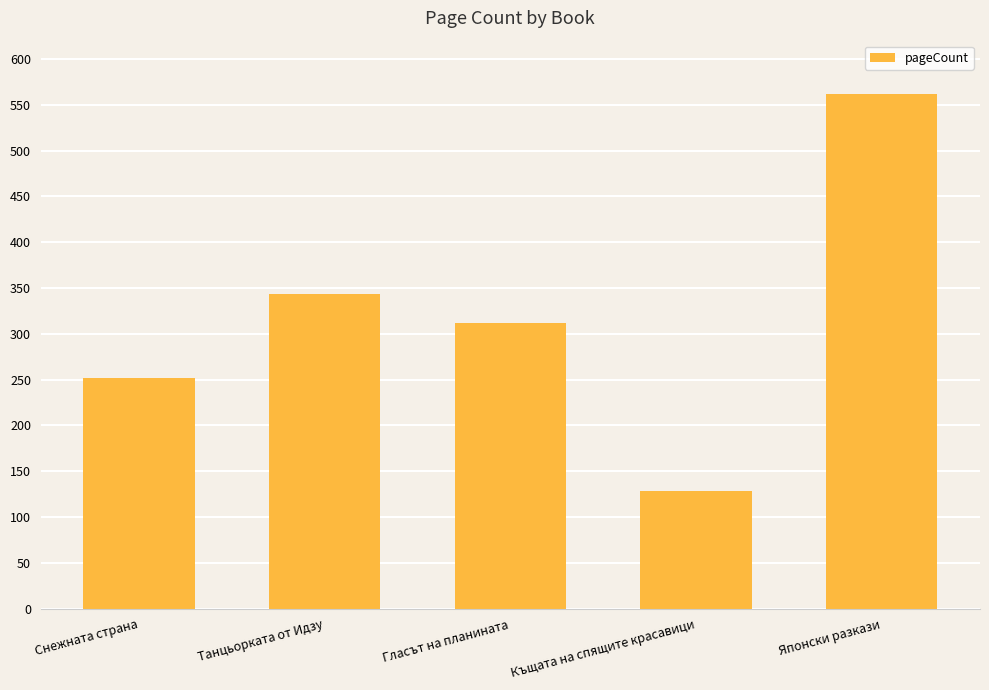

Reading right to left, list all the values displayed in this chart.

Японски разкази=562	Къщата на спящите красавици=128	Гласът на планината=312	Танцьорката от Идзу=344	Снежната страна=252